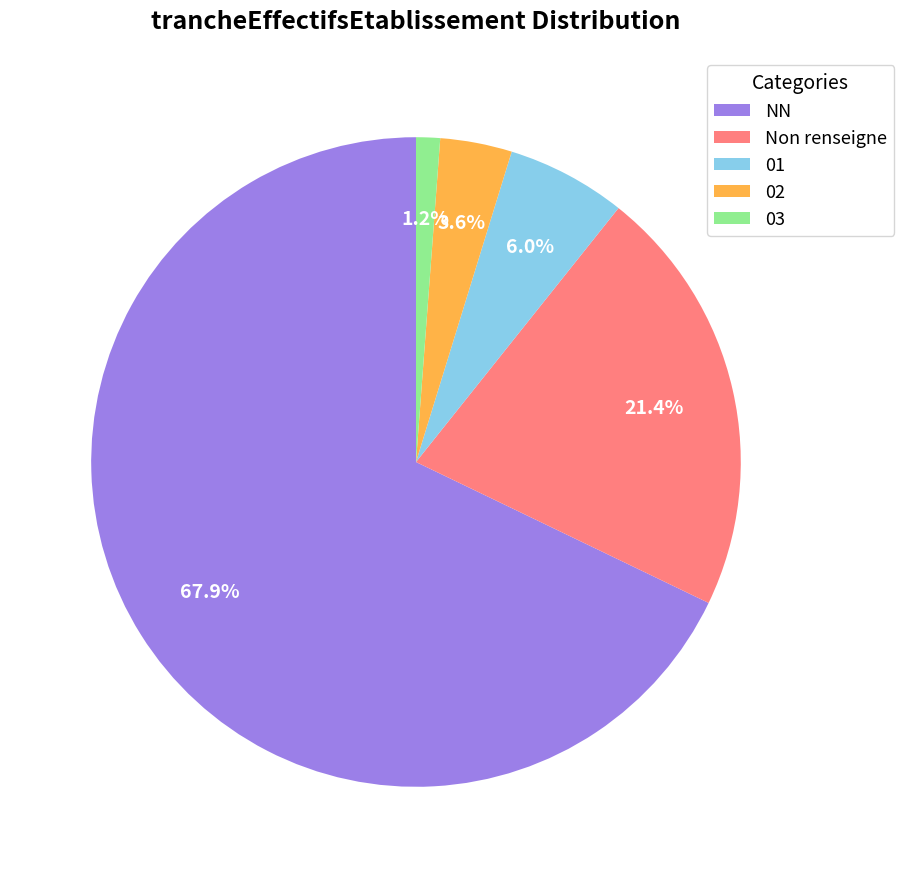

To the nearest percent, what is the average slice percentage?

20%